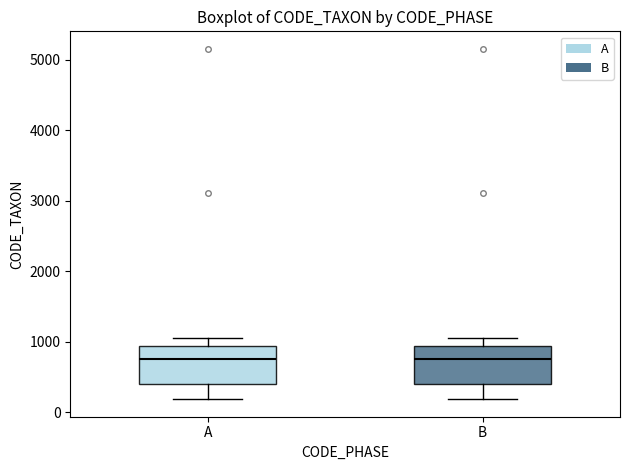

Where does the lower whisker of the box for B end on the y-axis? The values are not printed on the chart, so give them approximately, as read against the axis.

200